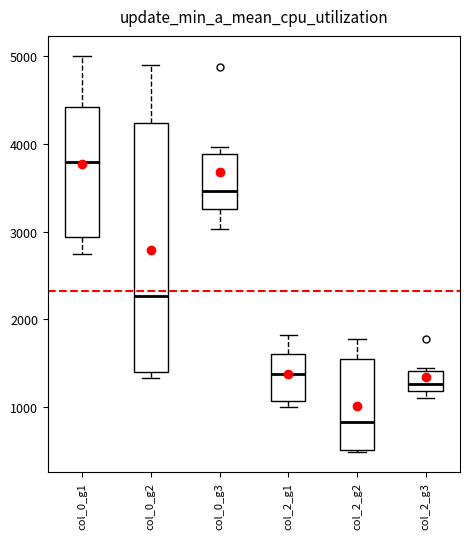

Which box has the lowest median line?

col_2_g2